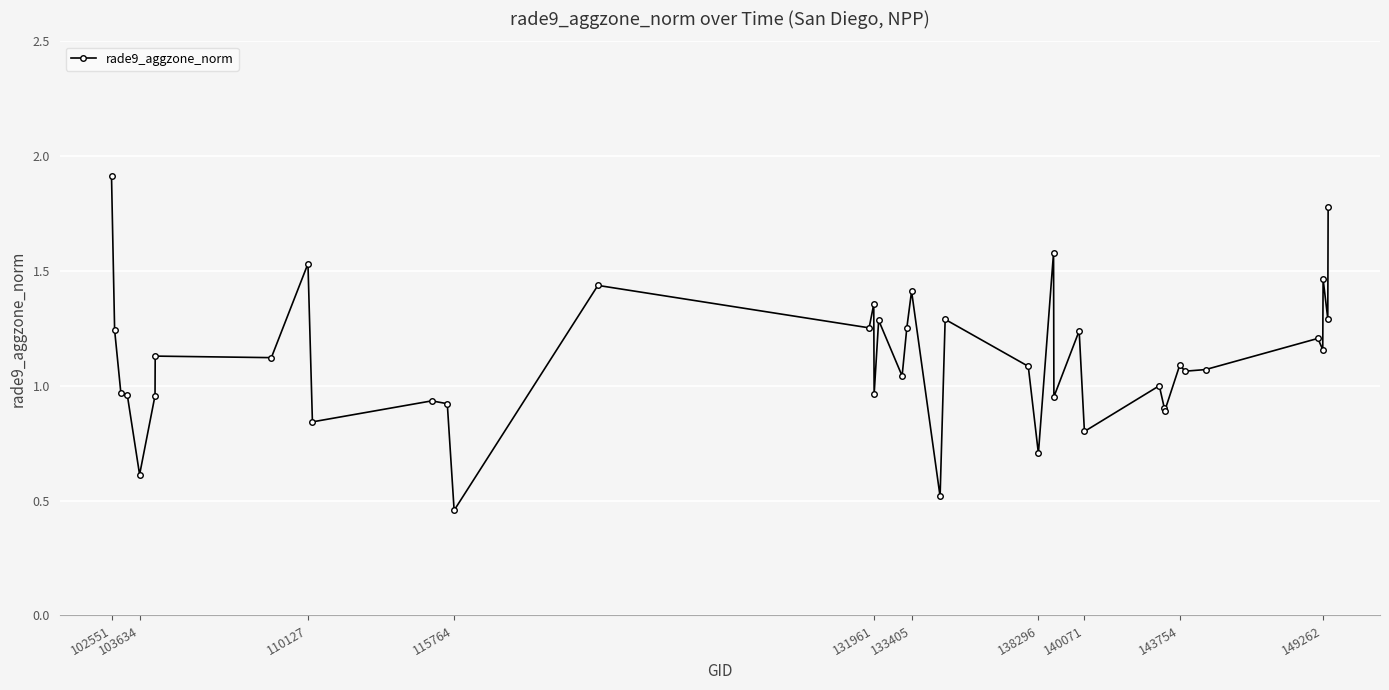

How many points are higher than both their immediate neighbors (excluding endpoints)?

14